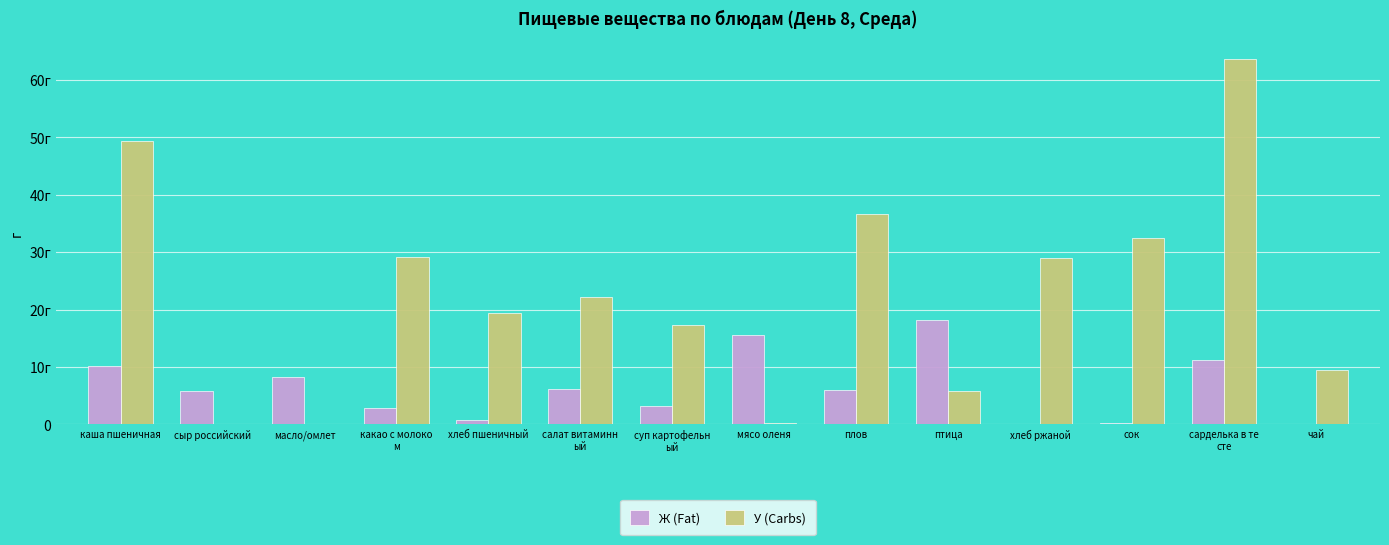

The value of Ж (Fat) at сыр российский is 2.1. True or false?

False